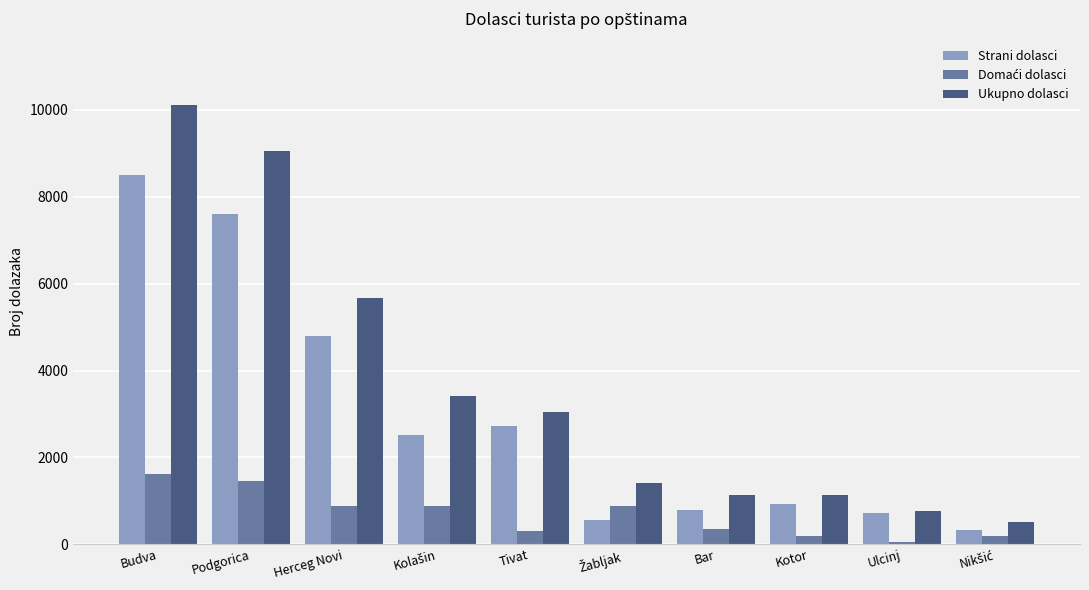

How many bars are there in each group?

3